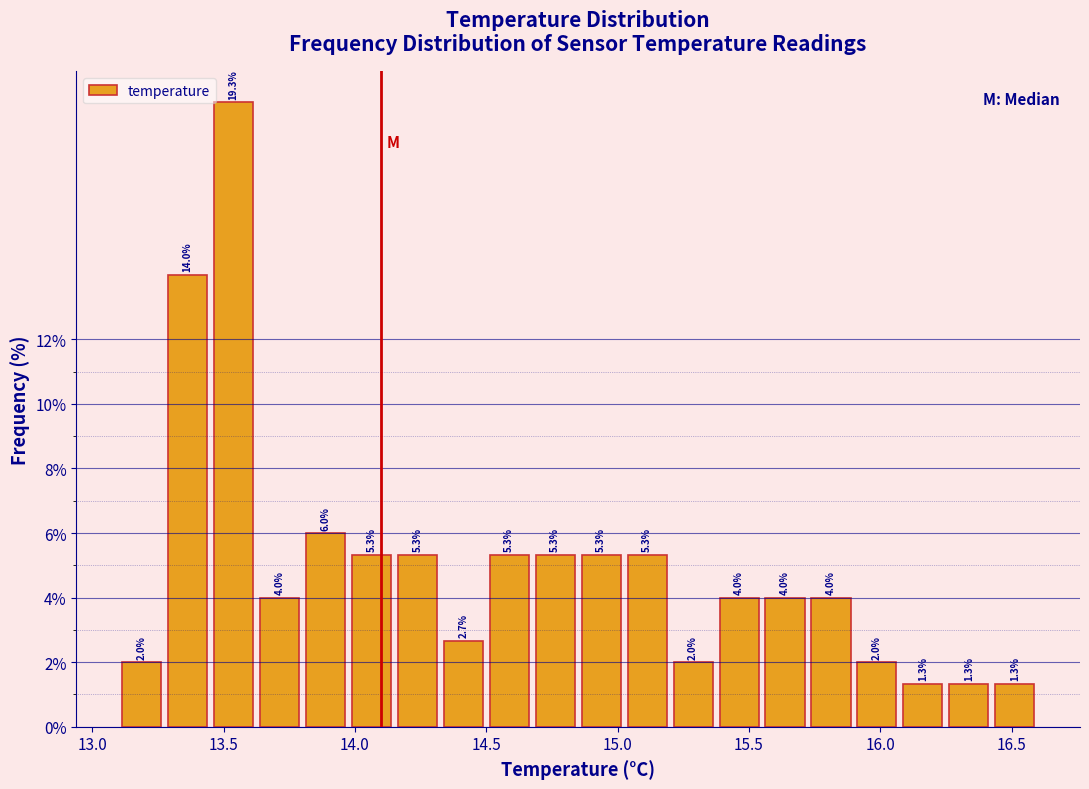

Read against the x-axis, roughly where is the centre of the tallest bar?

13.55